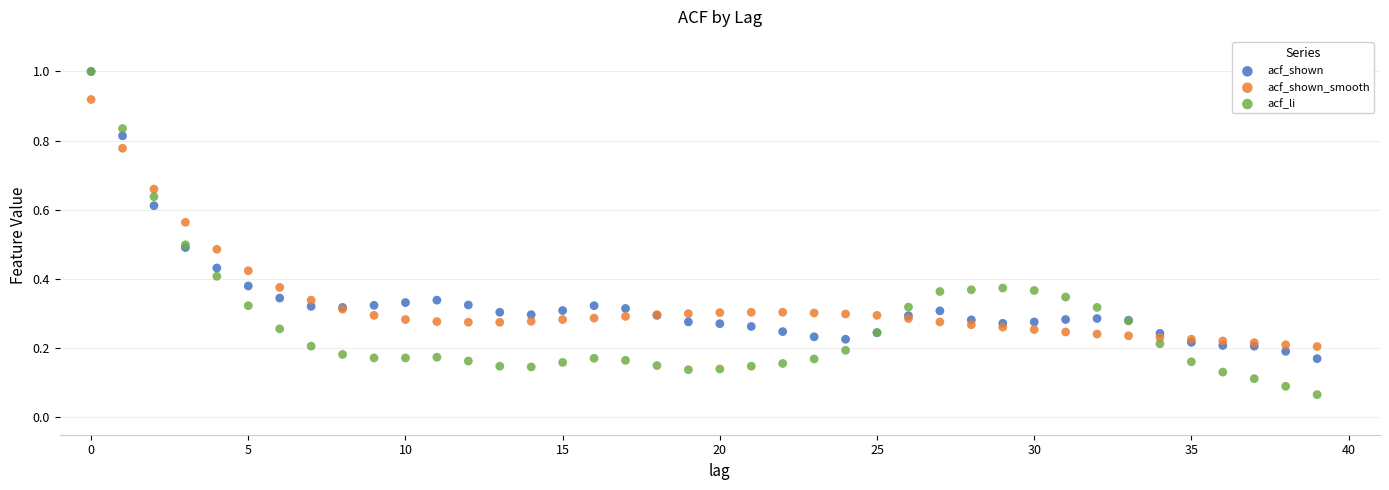

Which series contains the lowest Y value?

acf_li